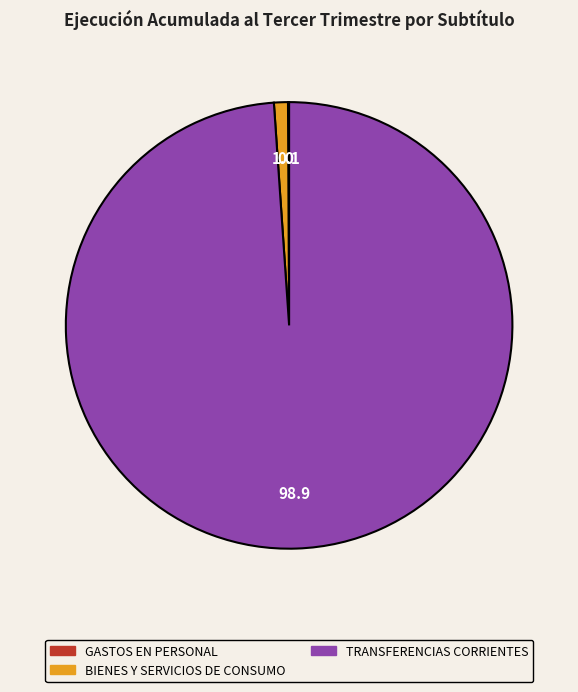

Which has a higher value, BIENES Y SERVICIOS DE CONSUMO or TRANSFERENCIAS CORRIENTES?

TRANSFERENCIAS CORRIENTES